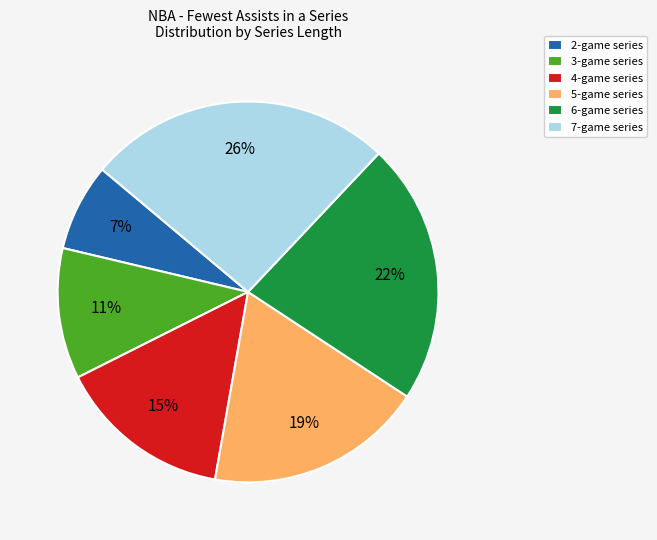

To the nearest percent, what portion does 2-game series represent?

7%